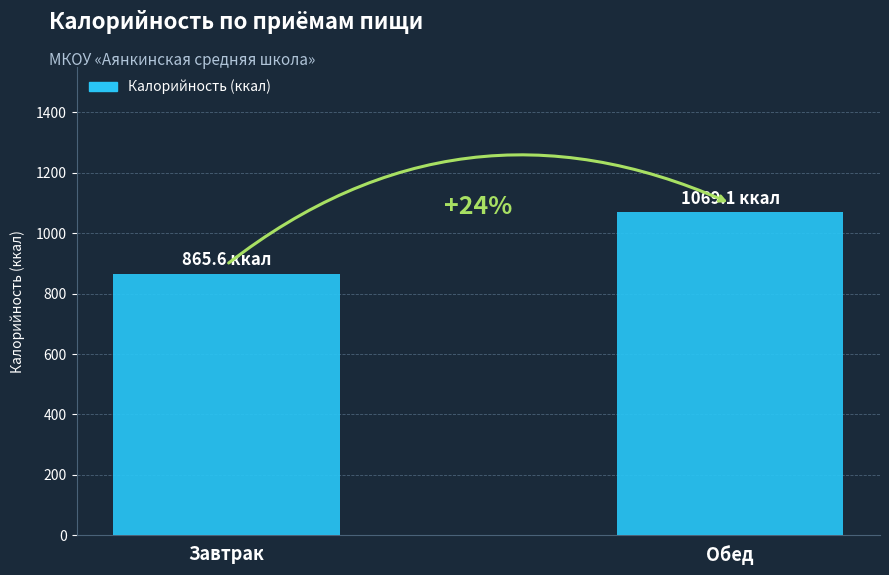

Are the bars horizontal?

No